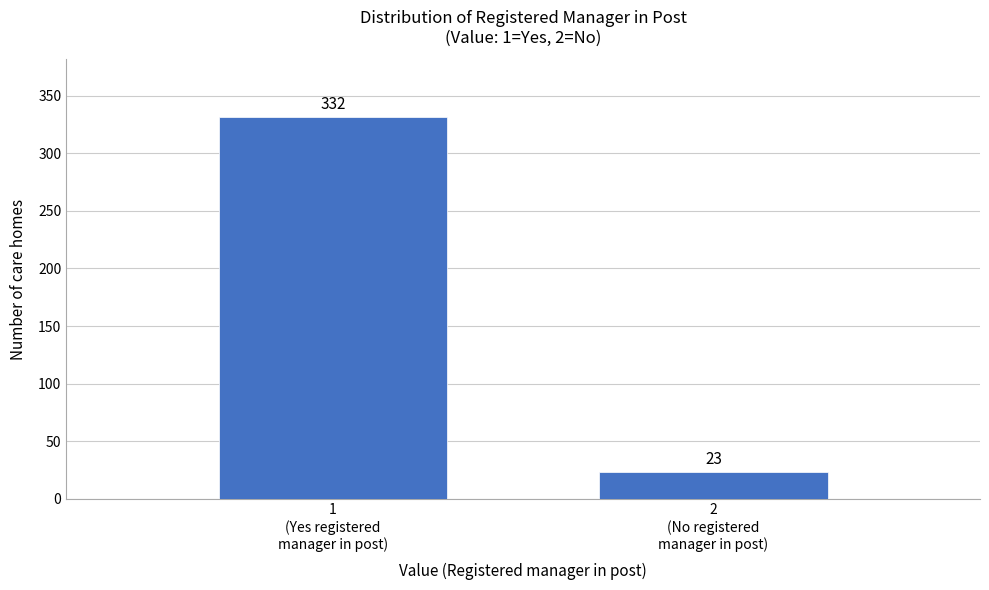

Reading left to right, transcribe all the data shown in this chart.

332	23